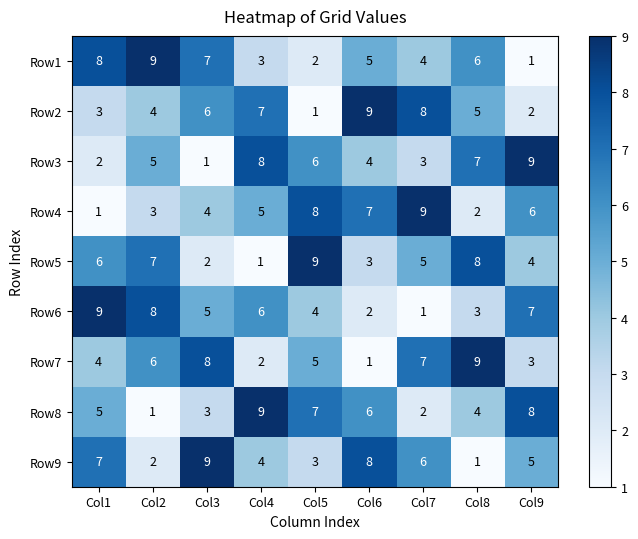

Which series changed the most between Col3 and Col4?

Row3